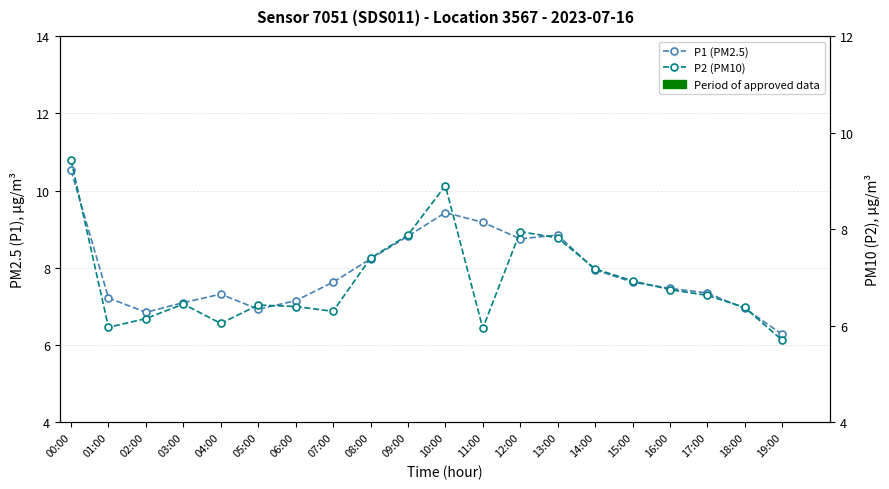

Which category has the lowest value in the P2 (PM10) series?

19:00